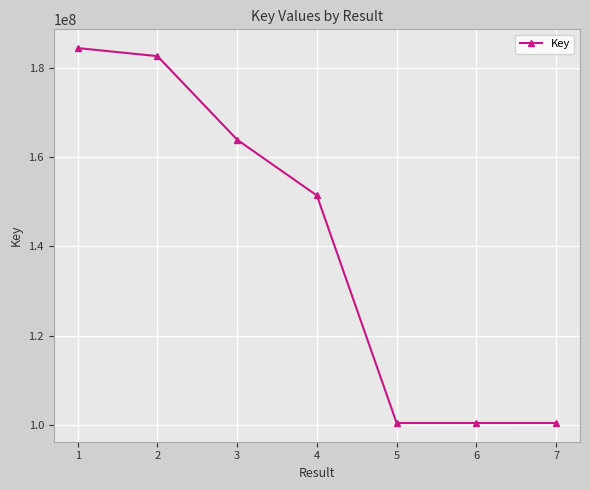

What is the greatest value displayed?

184432051